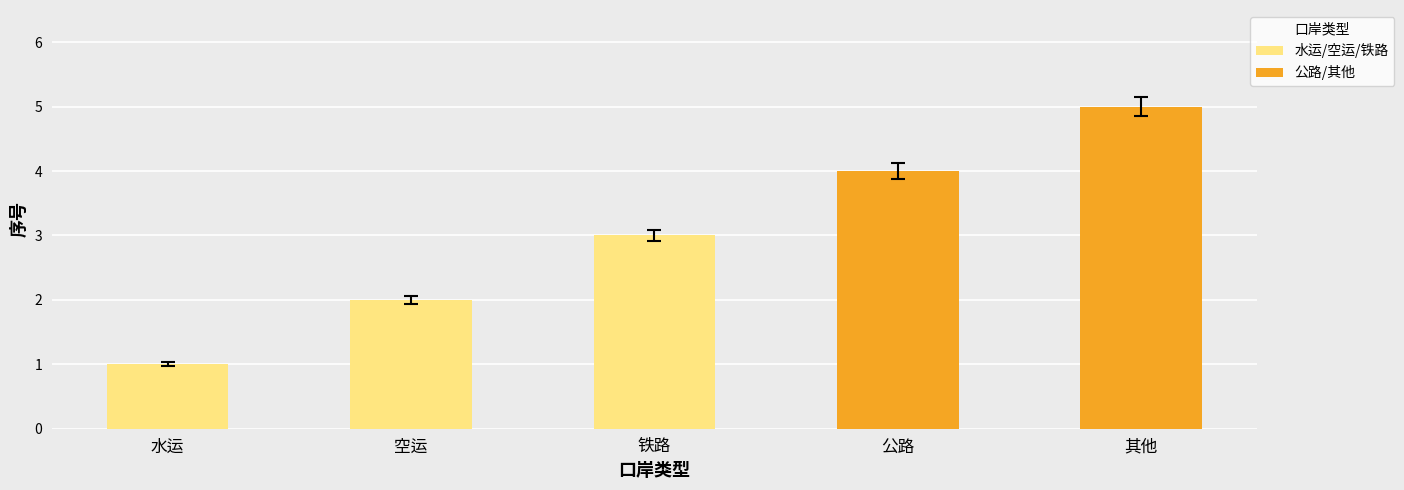

Where is the data nearest to the value 3?

铁路